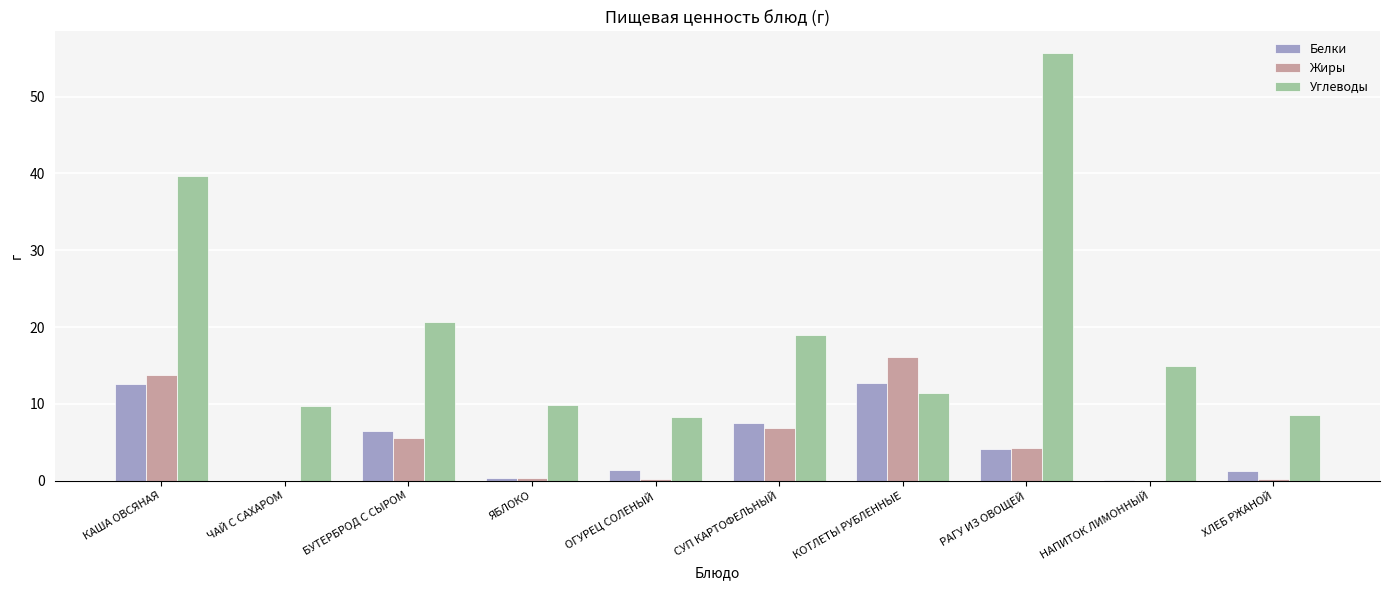

What is the sum of all Жиры values?

47.4